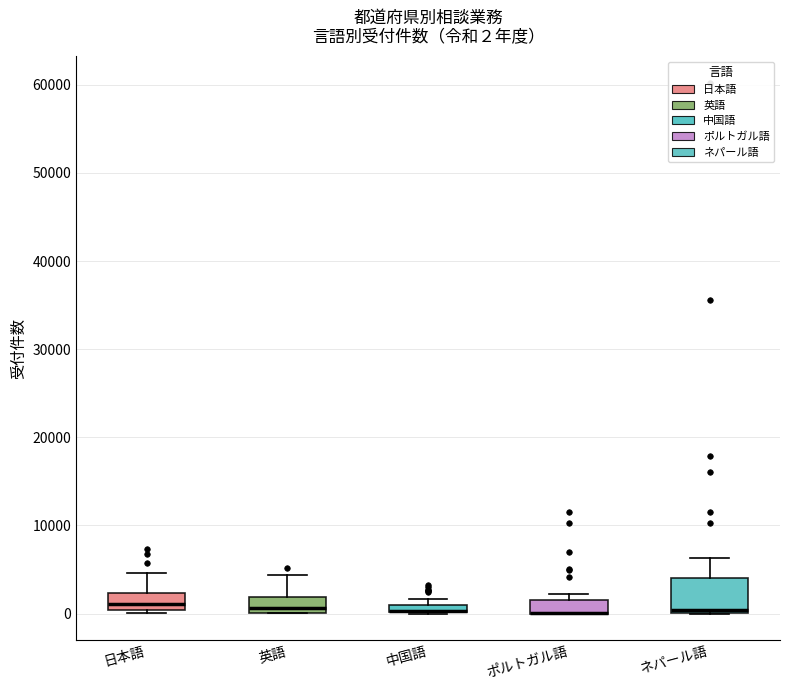

Comparing the boxes themselves (not the whiskers), which one is the tallest?

ネパール語